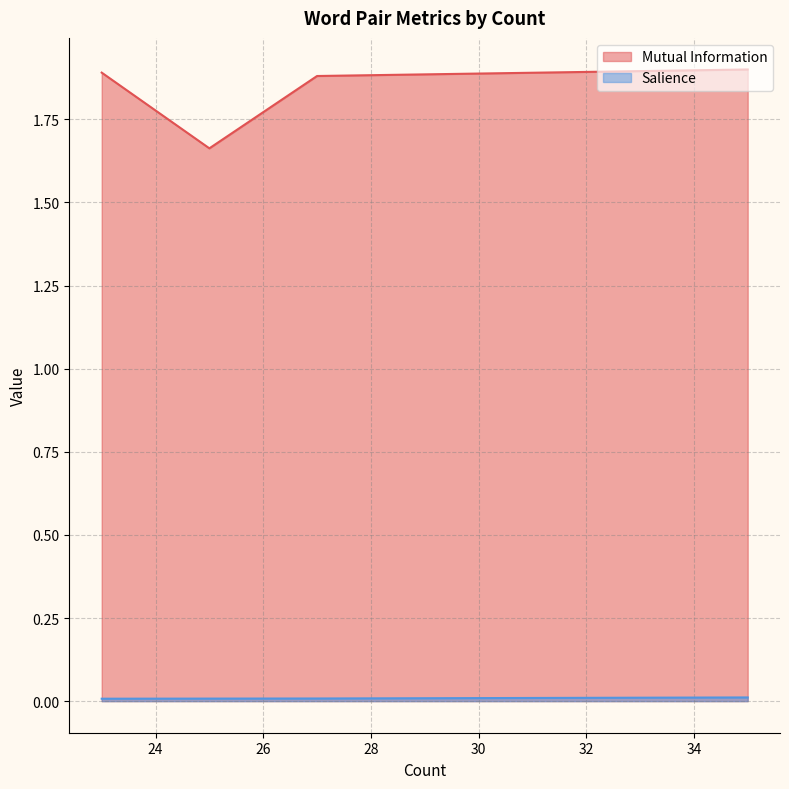

What is the average value of the Mutual Information series?

1.9